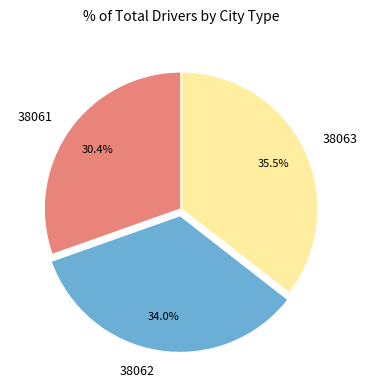

Is the sum of 38063 and 38062 greater than half?

Yes